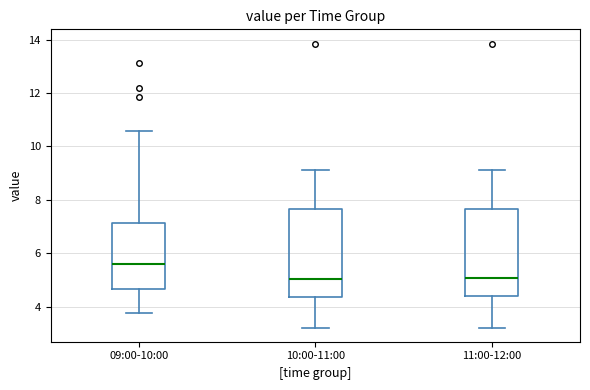

Reading left to right, read every box against the y-axis: the position of its median line, the range the box covers, and the ends of its whiskers. The values are not printed on the chart, so give them approximately, as read against the axis.

09:00-10:00: median 5.6, box 4.6 to 7.2, whiskers 3.8 to 10.6
10:00-11:00: median 5.0, box 4.4 to 7.6, whiskers 3.2 to 9.2
11:00-12:00: median 5.0, box 4.4 to 7.6, whiskers 3.2 to 9.2